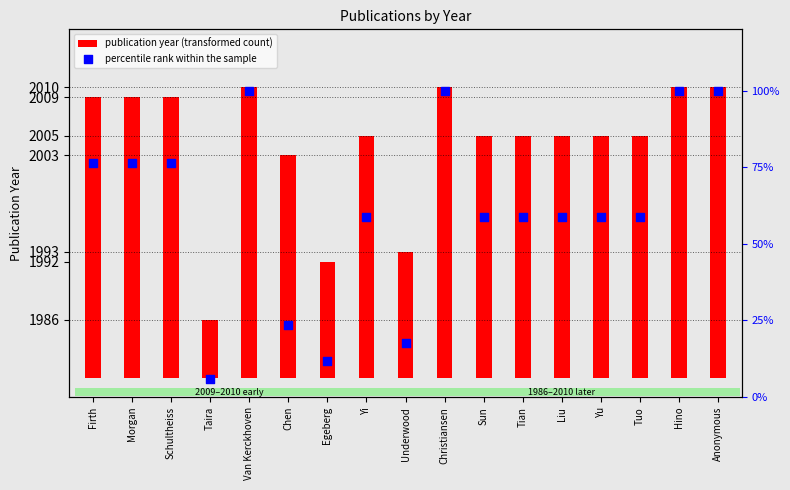

What are all the series names shown in the legend?

publication year (transformed count), percentile rank within the sample